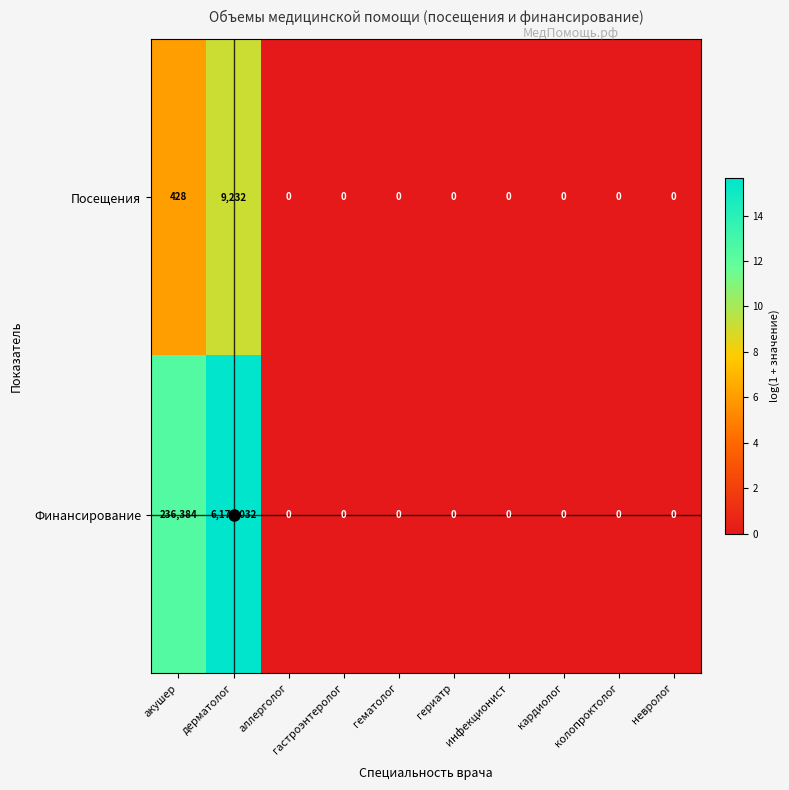

What is the difference between the maximum and minimum values in the Финансирование series?

6172032